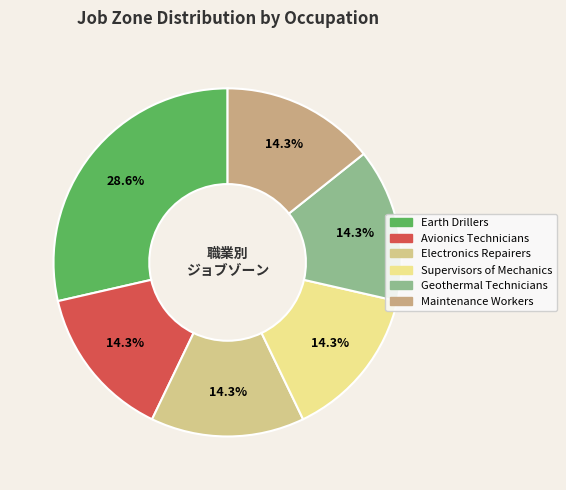

How many segments does this pie chart have?

6